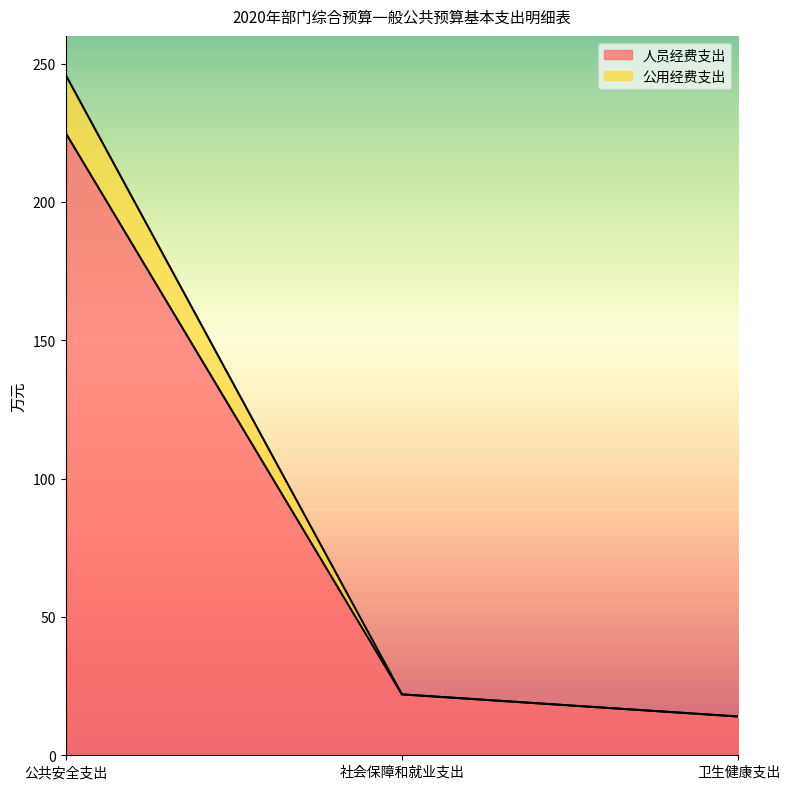

What is the difference between the maximum and minimum values in the 人员经费支出 series?

211